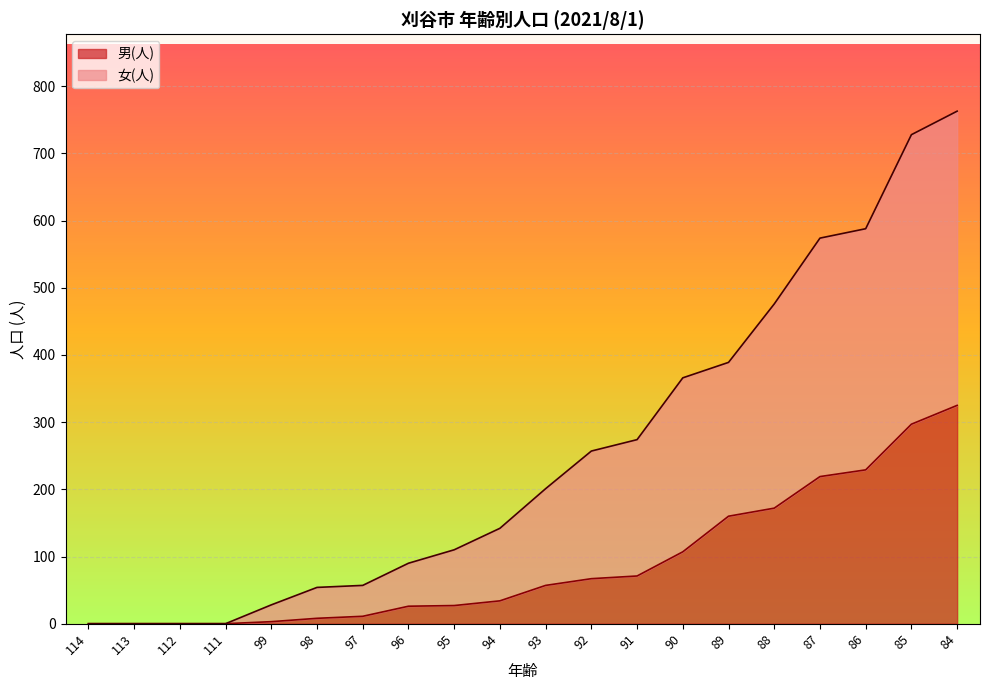

True or false: 女(人) and 男(人) cross at least once.

False